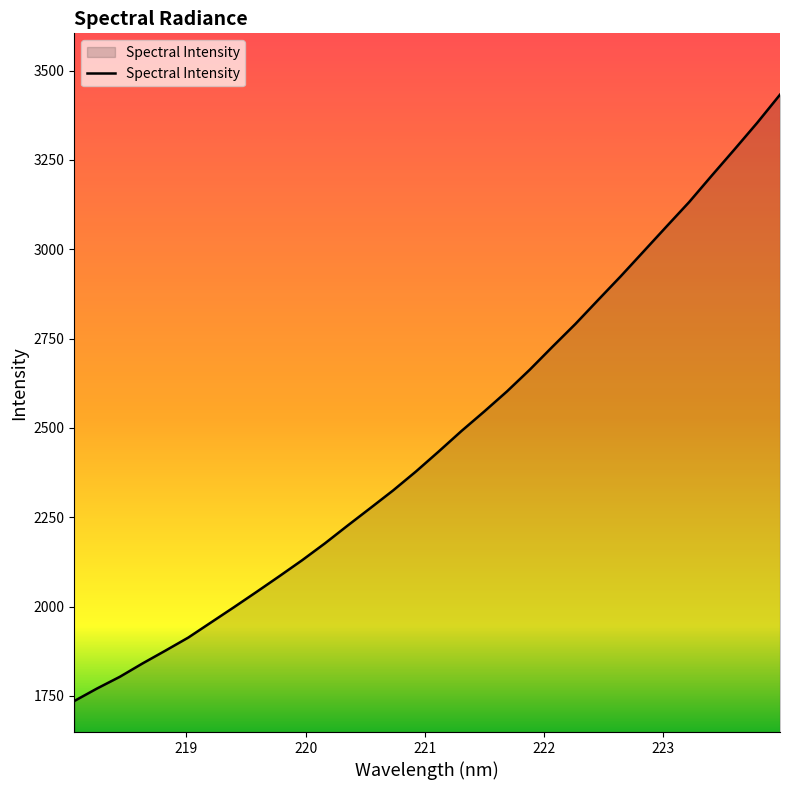

What is the difference between the maximum and minimum values?

1696.7